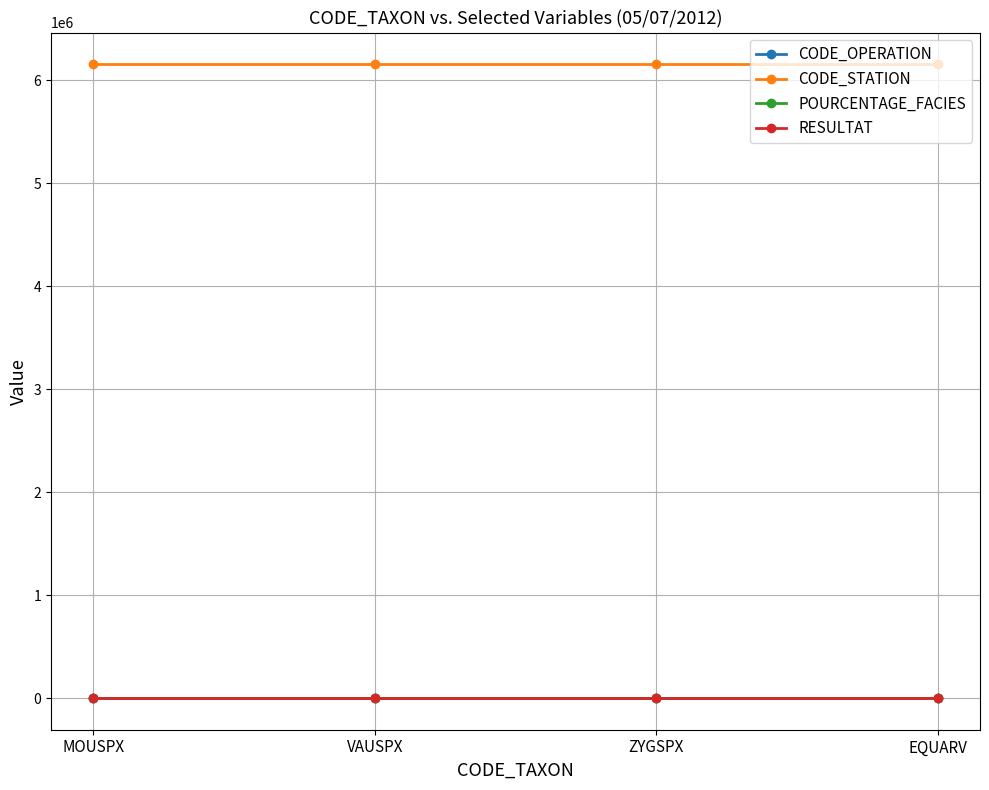

Does the chart have visible grid lines?

Yes